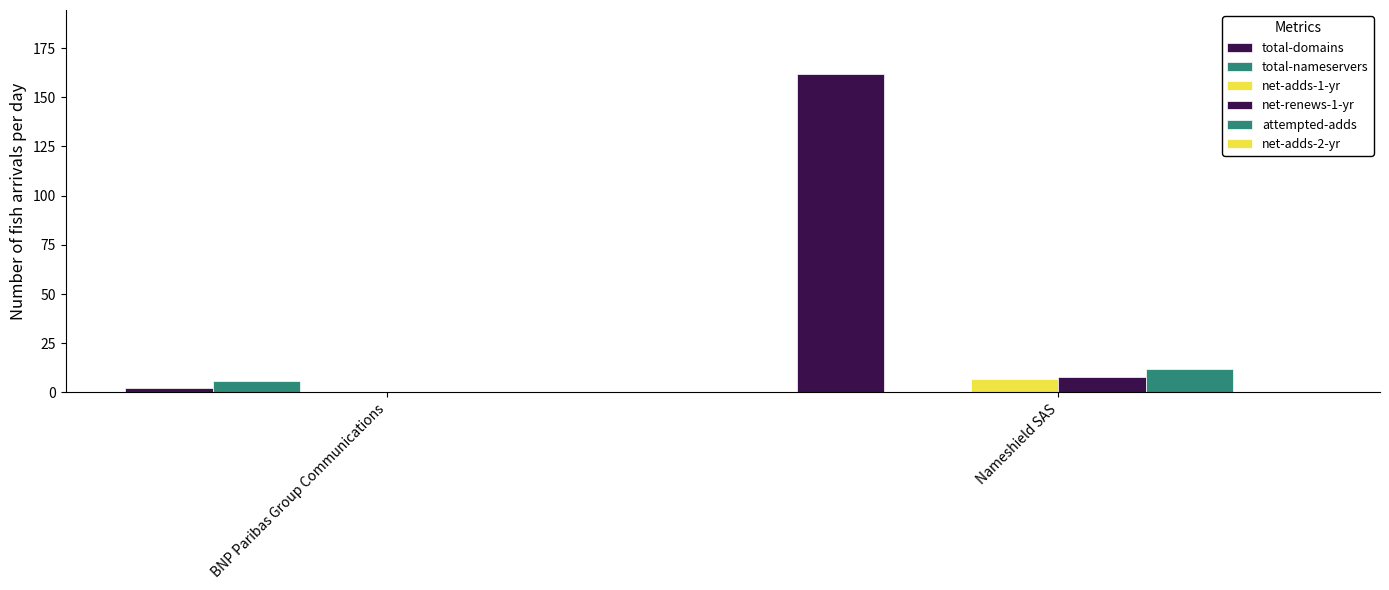

Reading left to right, extract all data points from this chart.

total-domains: BNP Paribas Group Communications=2	Nameshield SAS=162
total-nameservers: BNP Paribas Group Communications=6	Nameshield SAS=0
net-adds-1-yr: BNP Paribas Group Communications=0	Nameshield SAS=7
net-renews-1-yr: BNP Paribas Group Communications=0	Nameshield SAS=8
attempted-adds: BNP Paribas Group Communications=0	Nameshield SAS=12
net-adds-2-yr: BNP Paribas Group Communications=0	Nameshield SAS=0